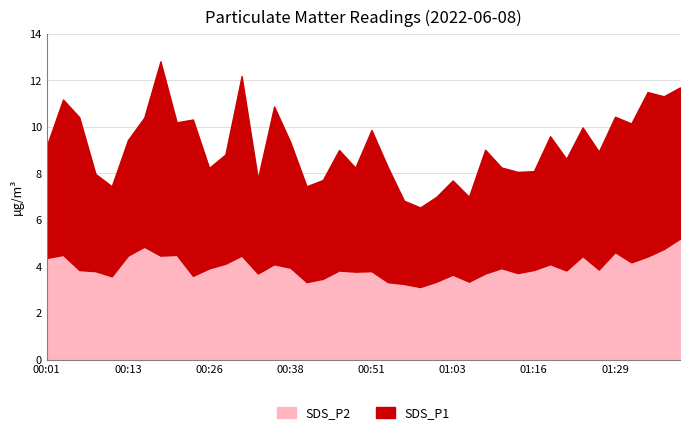

True or false: SDS_P1 has a value of 5.6 at 00:56.

False